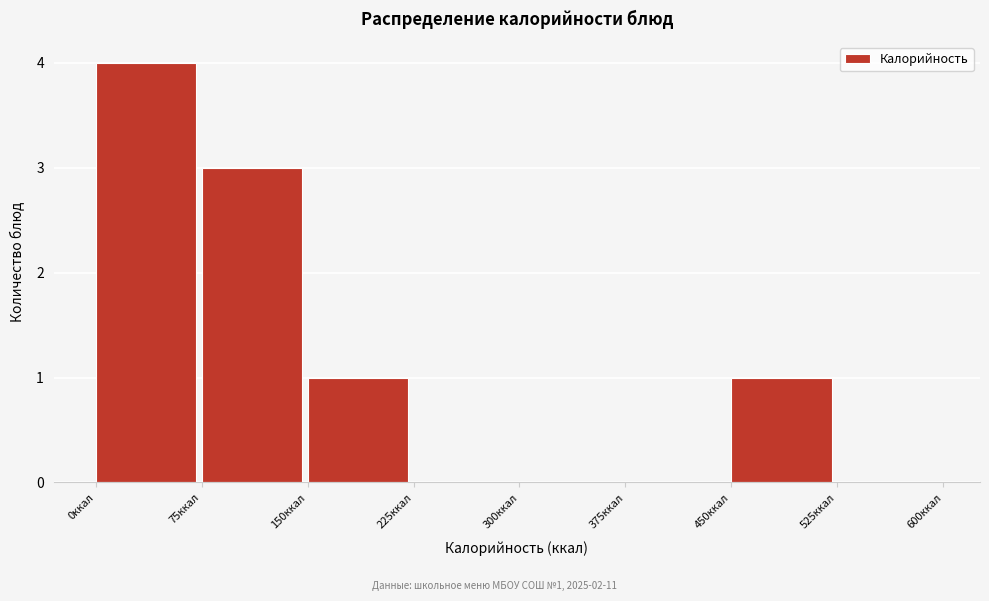

Which range on the x-axis has the tallest bar?

0 to 75